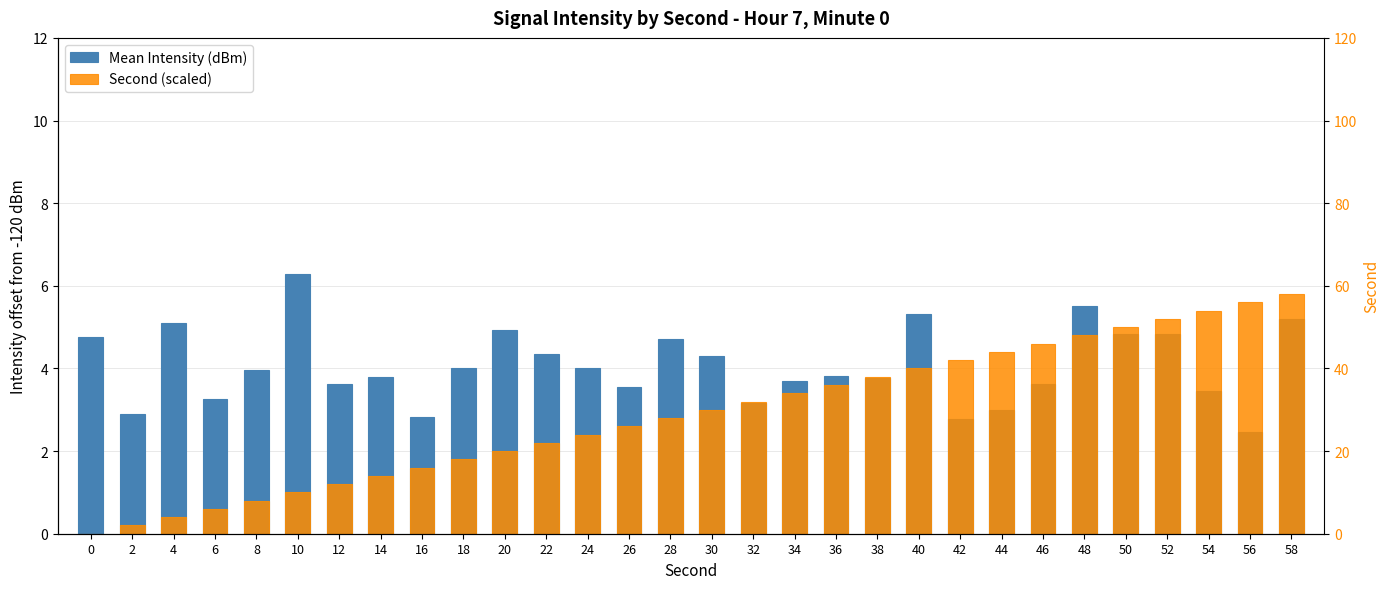

What is the value of the Mean Intensity (dBm) bar at the 17th from the left?

3.2